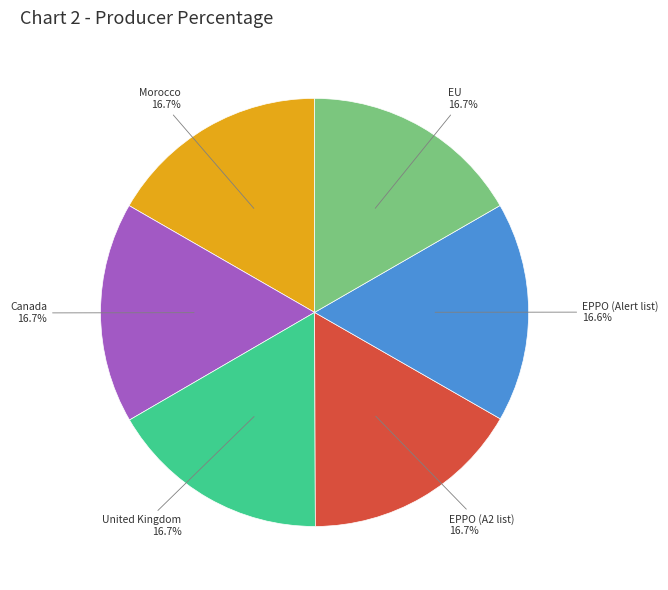

Does any single category account for the majority?

No